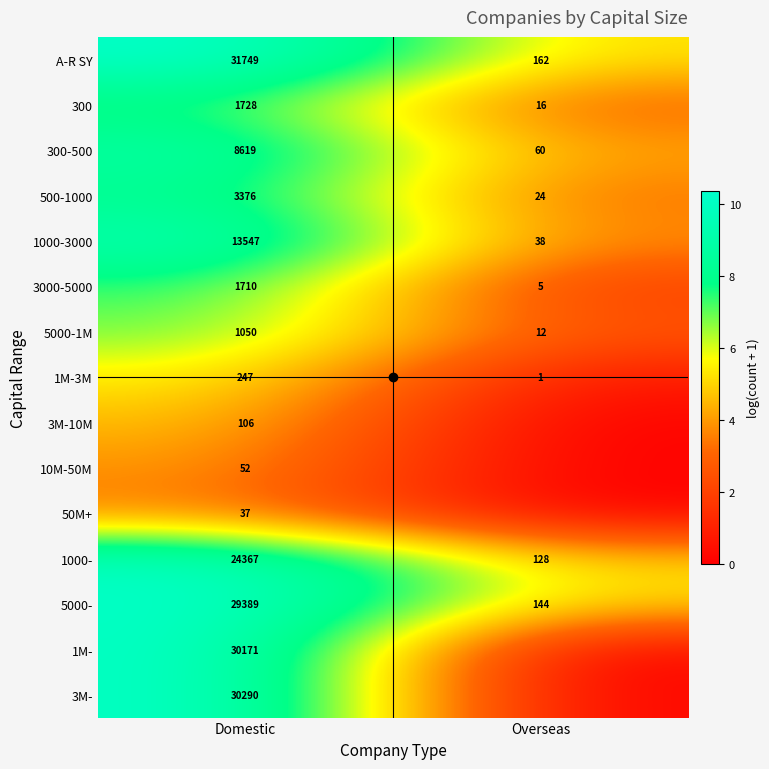

True or false: 50M+ has a value of 3.6 at Domestic.

True